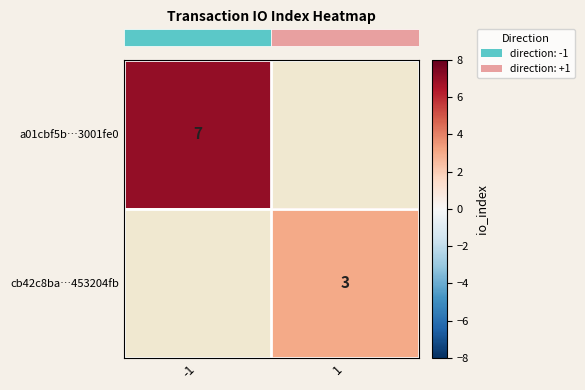

What is the approximate value of row_0 at -1?

7.0